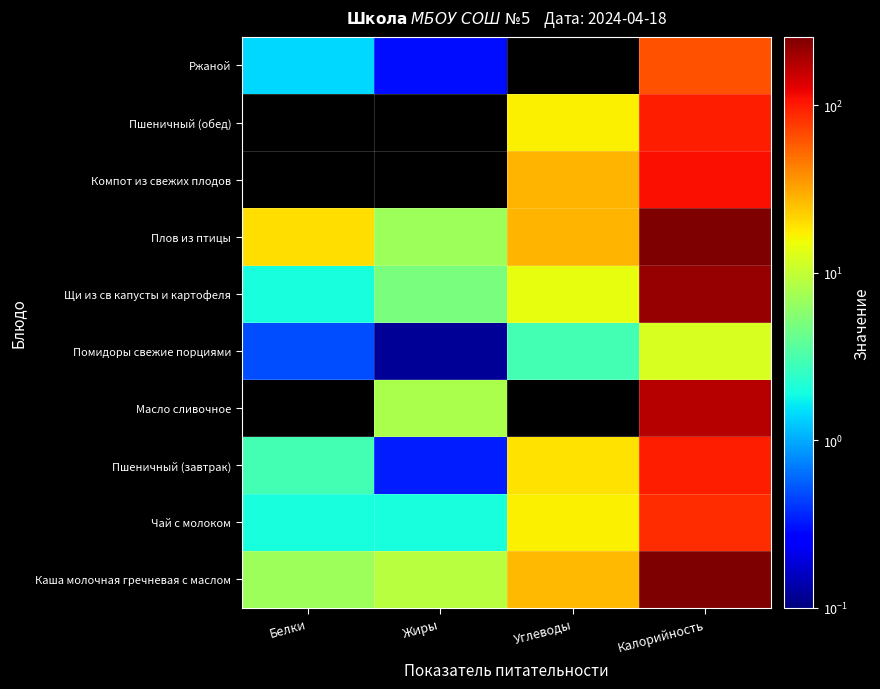

Between Жиры and Калорийность, which is larger?

Калорийность